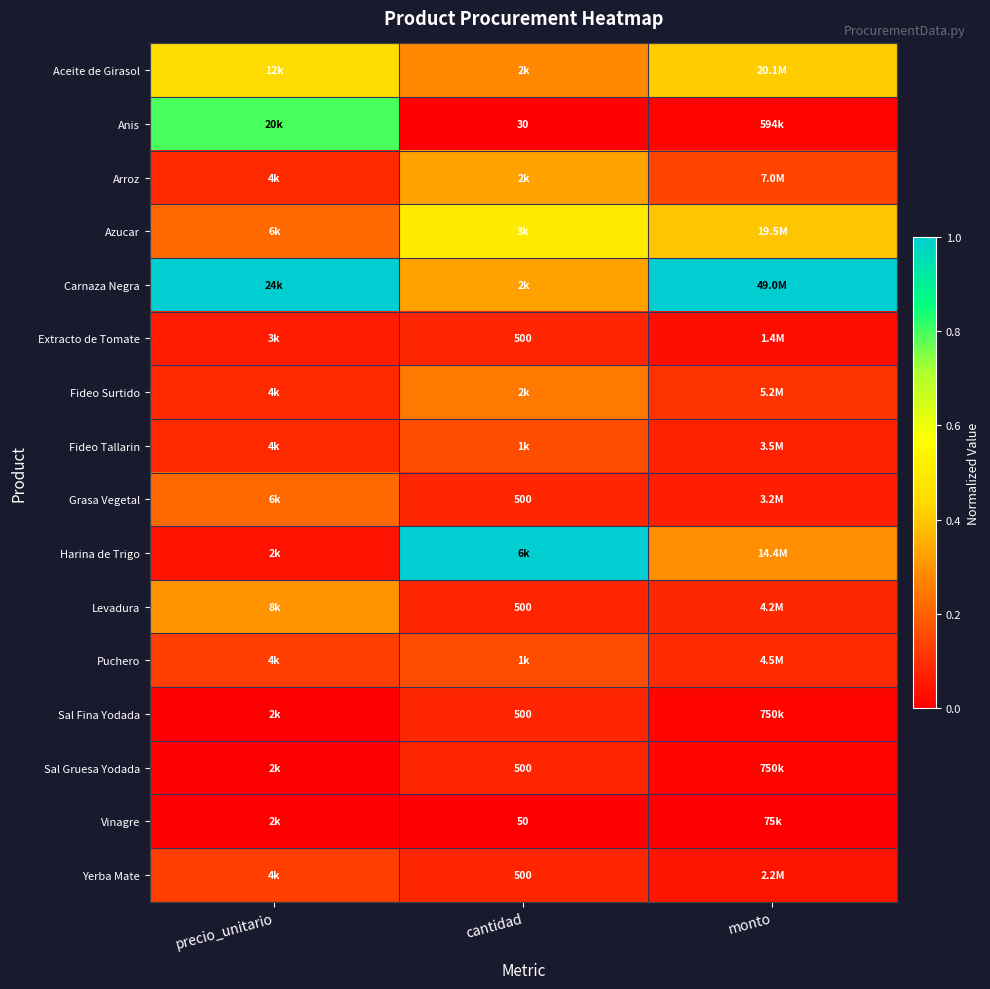

At how many categories does at least one series exceed 0?

3